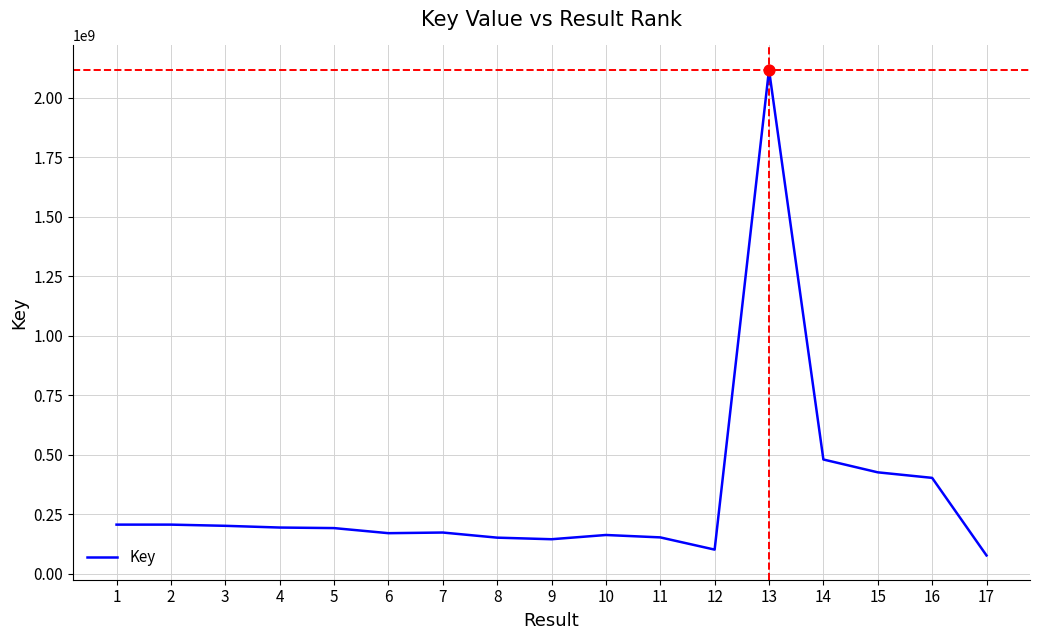

Between 3 and 15, which is larger?

15